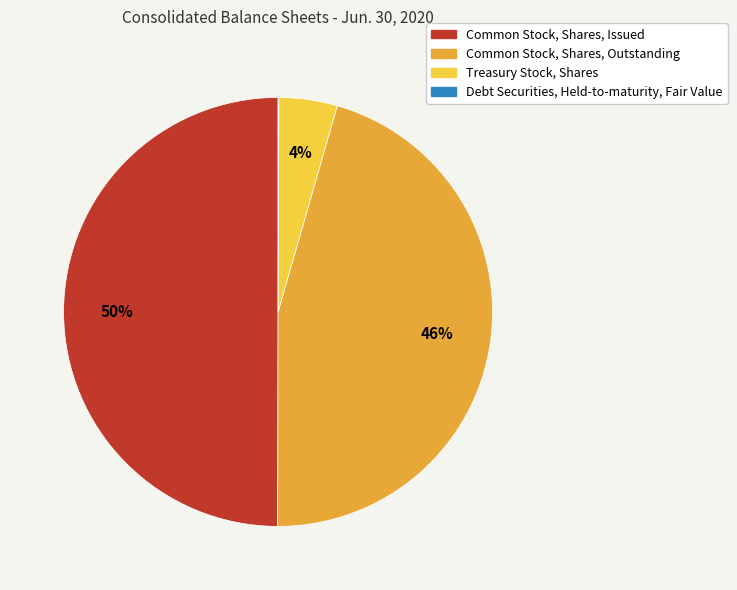

To the nearest percent, what is the difference between the Treasury Stock, Shares and Common Stock, Shares, Issued slice percentages?

46%